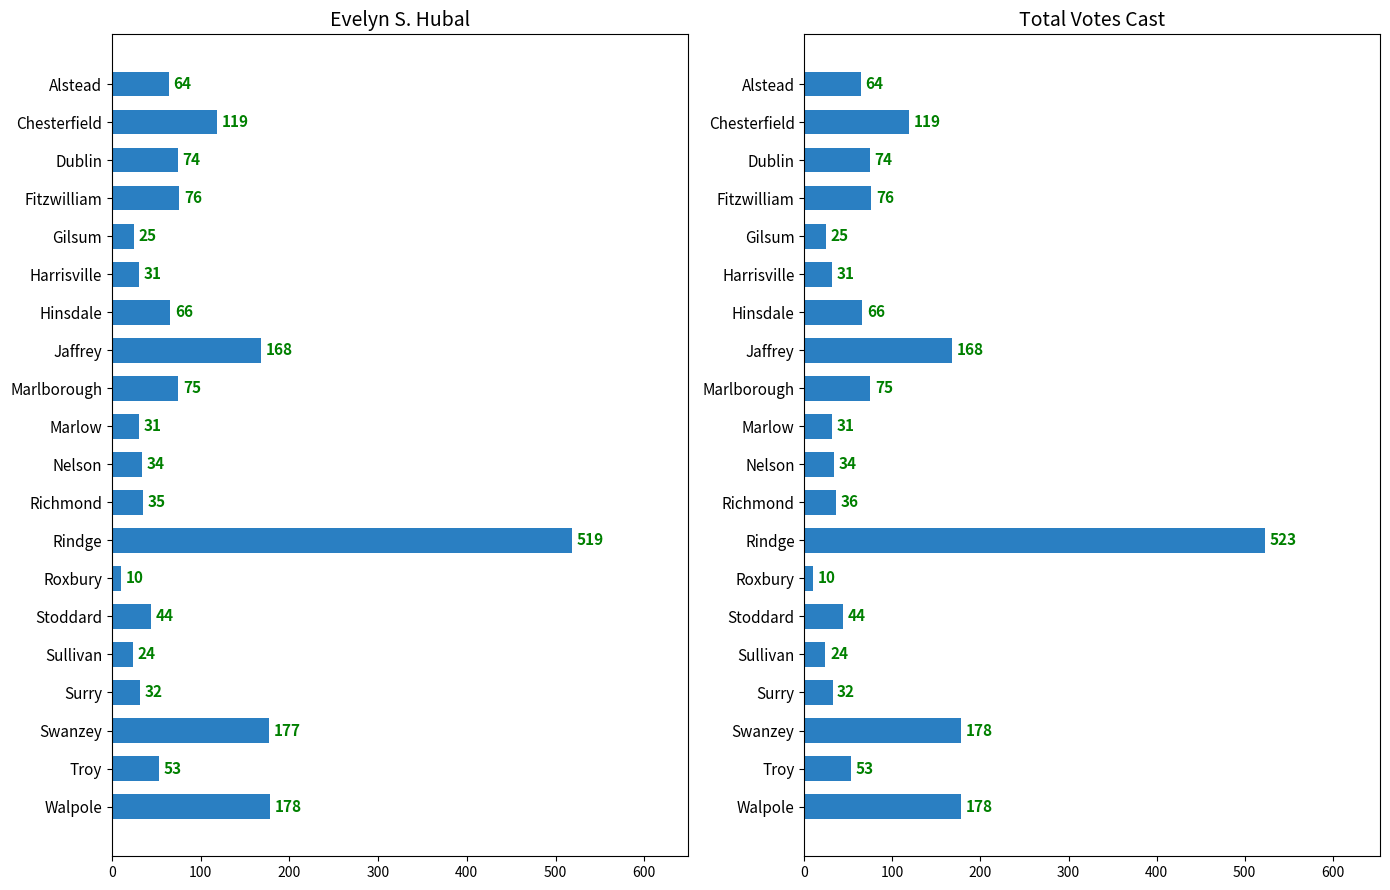

What is the value of the Evelyn S. Hubal bar at the 6th from the left?

31